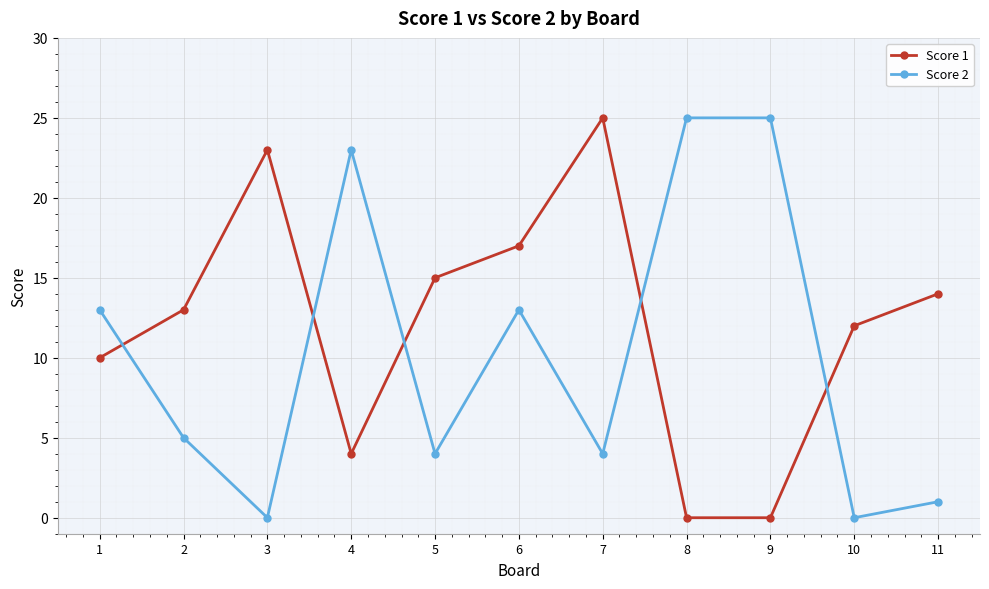

After their last crossing, which series has the higher values: Score 2 or Score 1?

Score 1